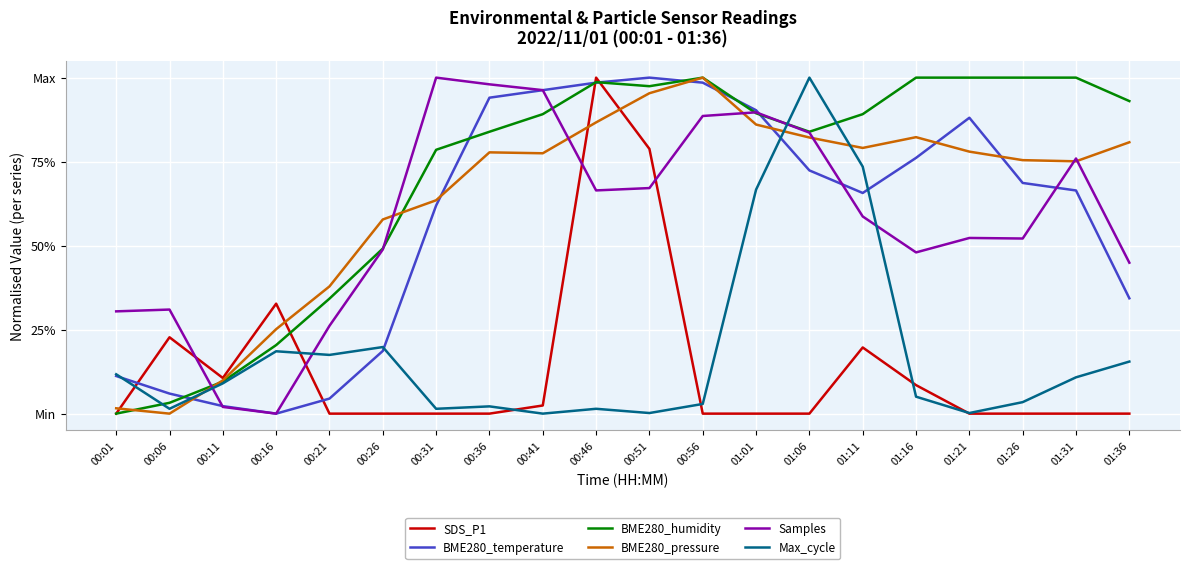

At 01:11, list the series in order from smallest to largest.

SDS_P1, Samples, BME280_temperature, Max_cycle, BME280_pressure, BME280_humidity